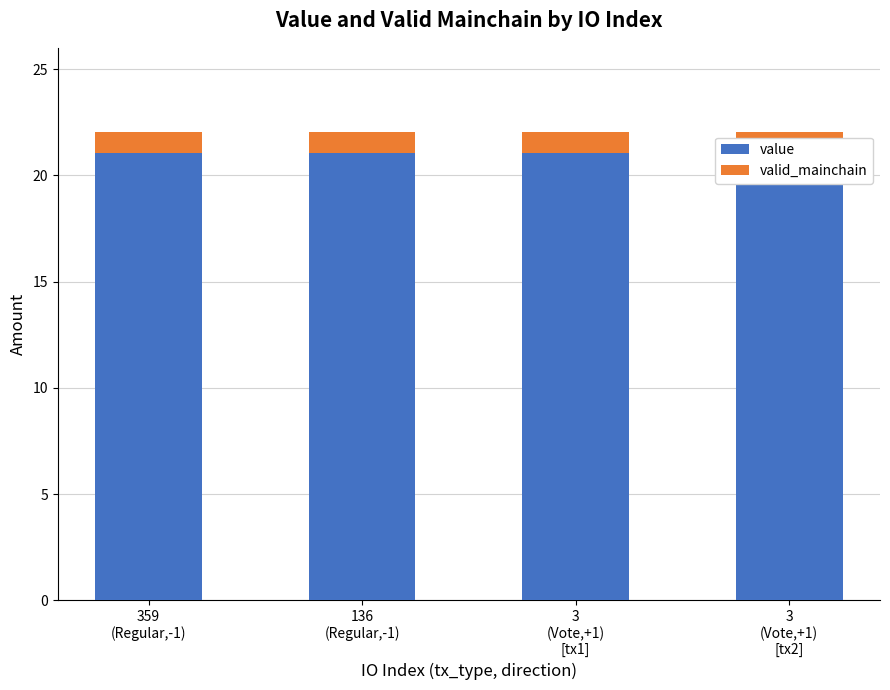

The value series shows 21.0 at 3
(Vote,+1)
[tx2]. True or false?

True